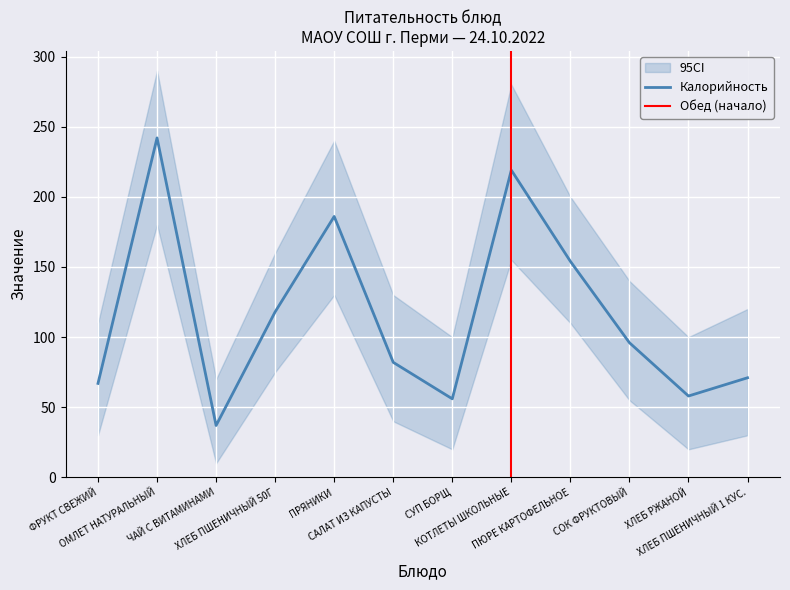

What is the minimum value for Калорийность?

37